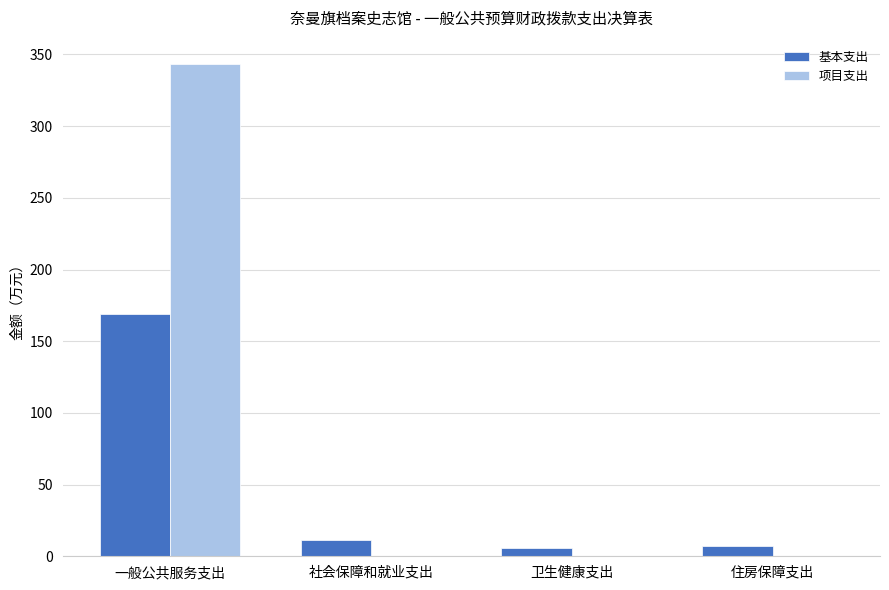

Which category has the highest value in the 项目支出 series?

一般公共服务支出